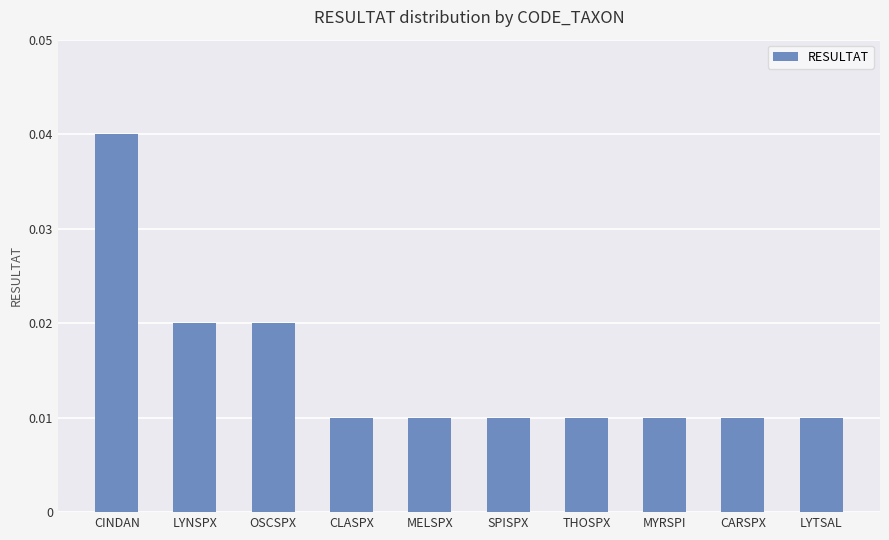

The value at CINDAN is 0.1. True or false?

False